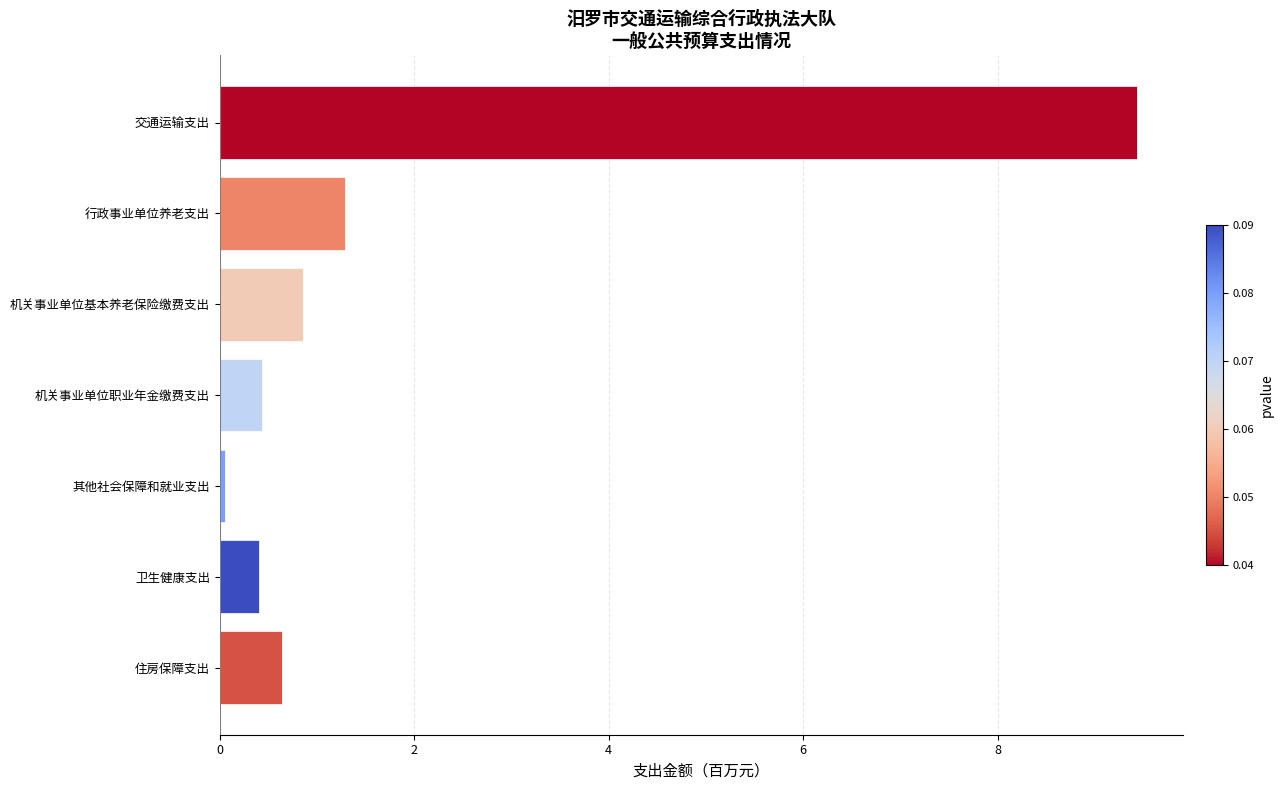

Are the bars horizontal?

Yes